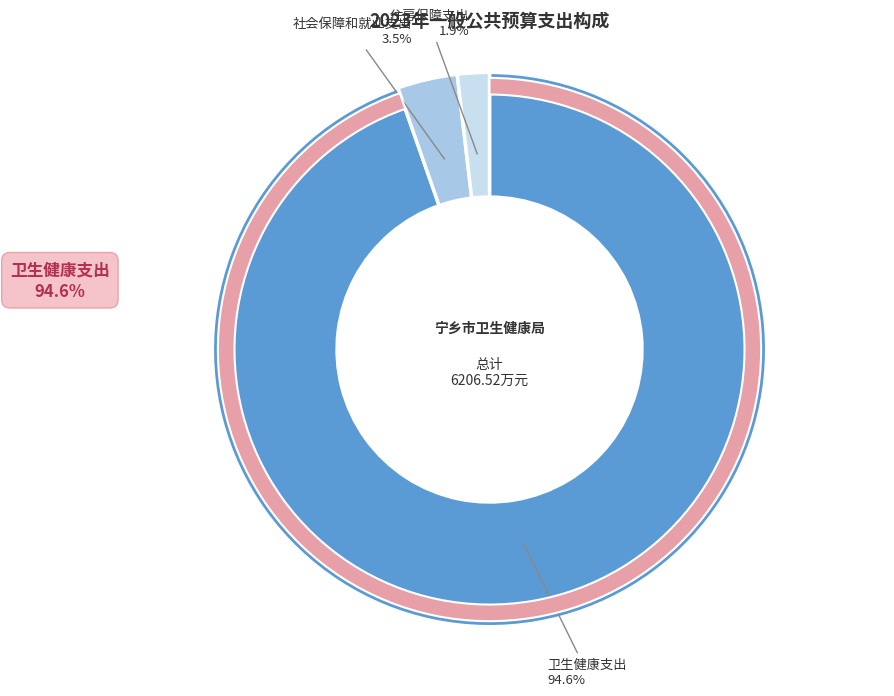

Does 卫生健康支出 account for over 50% of the chart?

Yes